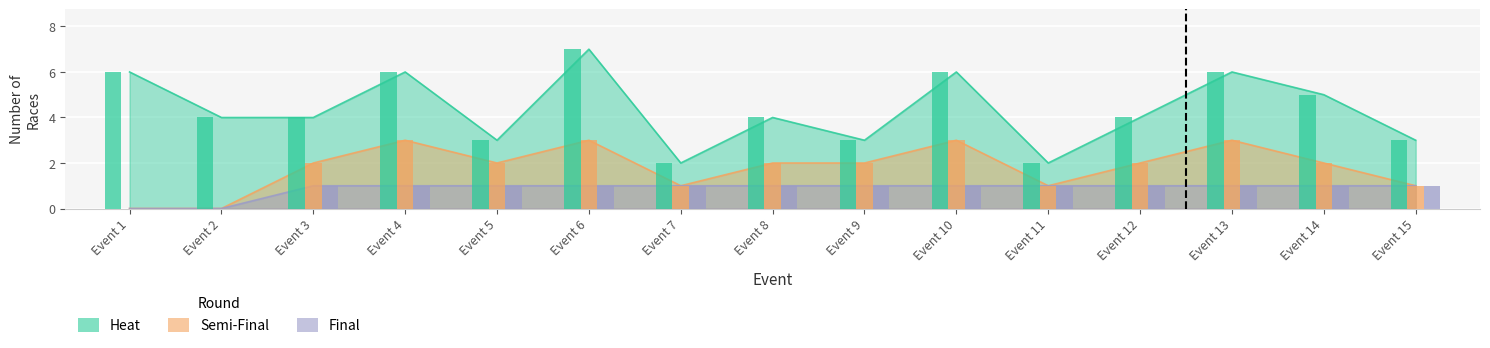

Is the value of Final at Event 12 greater than the value of Semi-Final at Event 10?

No